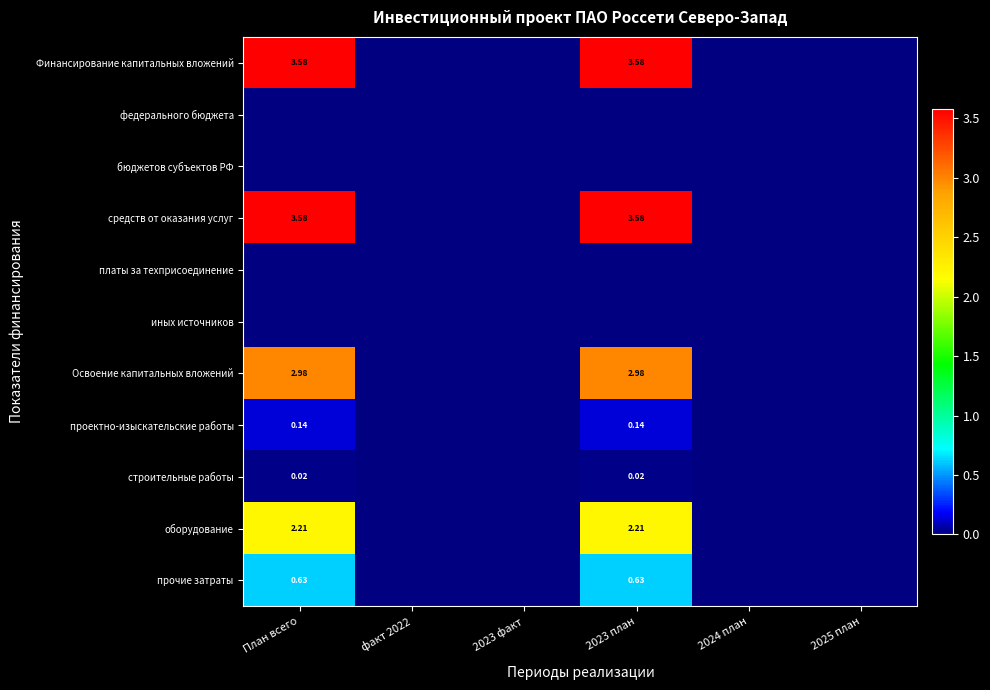

What is the maximum value shown in the chart?

3.6